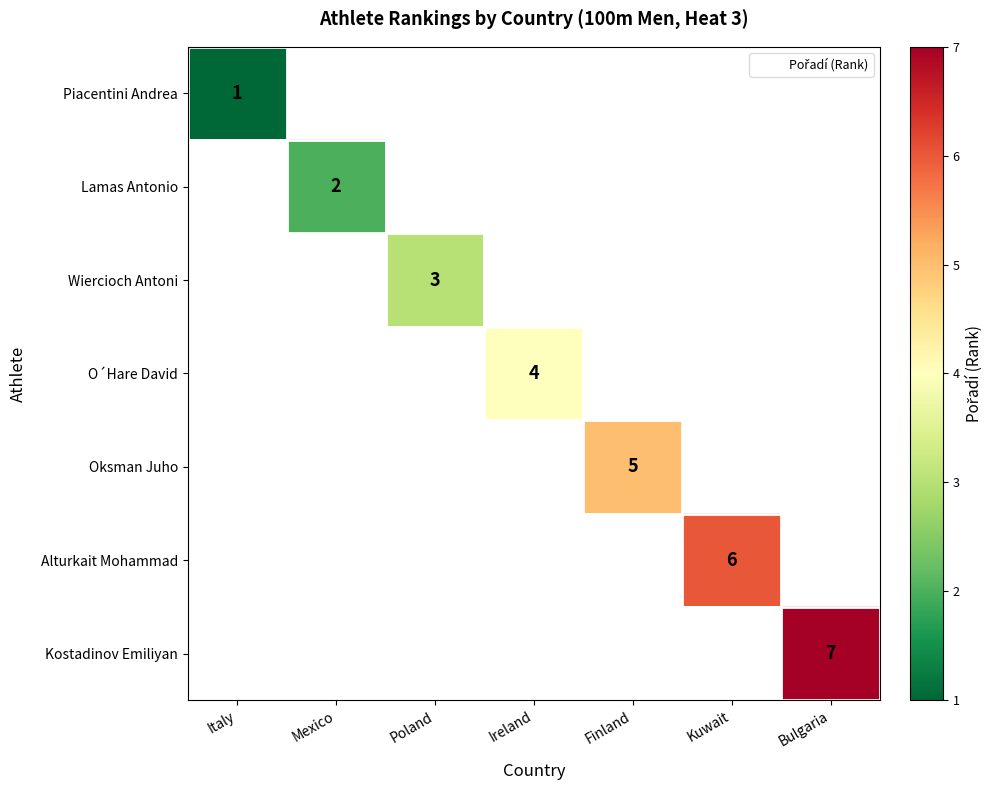

True or false: Alturkait Mohammad has a value of 6 at Kuwait.

True